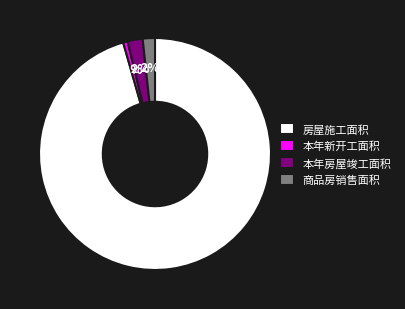

Which slice is the largest?

房屋施工面积